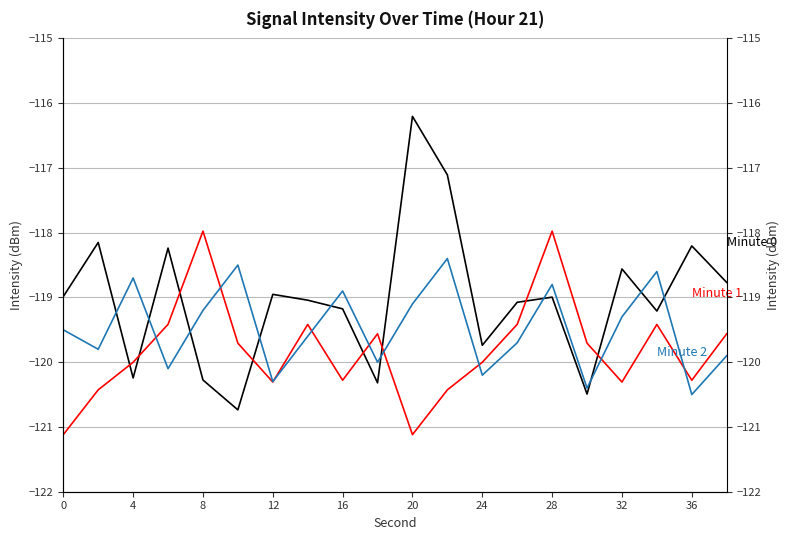

What is the smallest value displayed?

-121.1